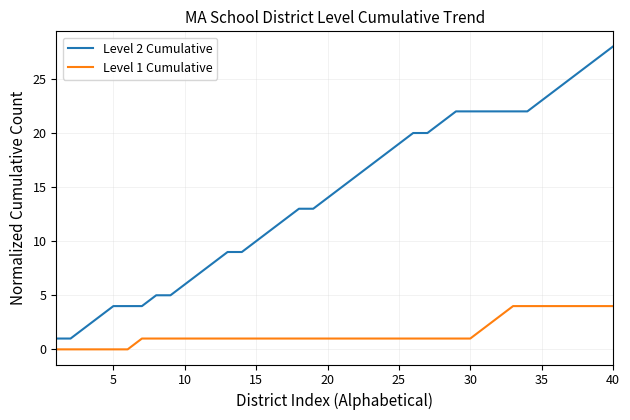

Which series has the widest spread of values?

Level 2 Cumulative